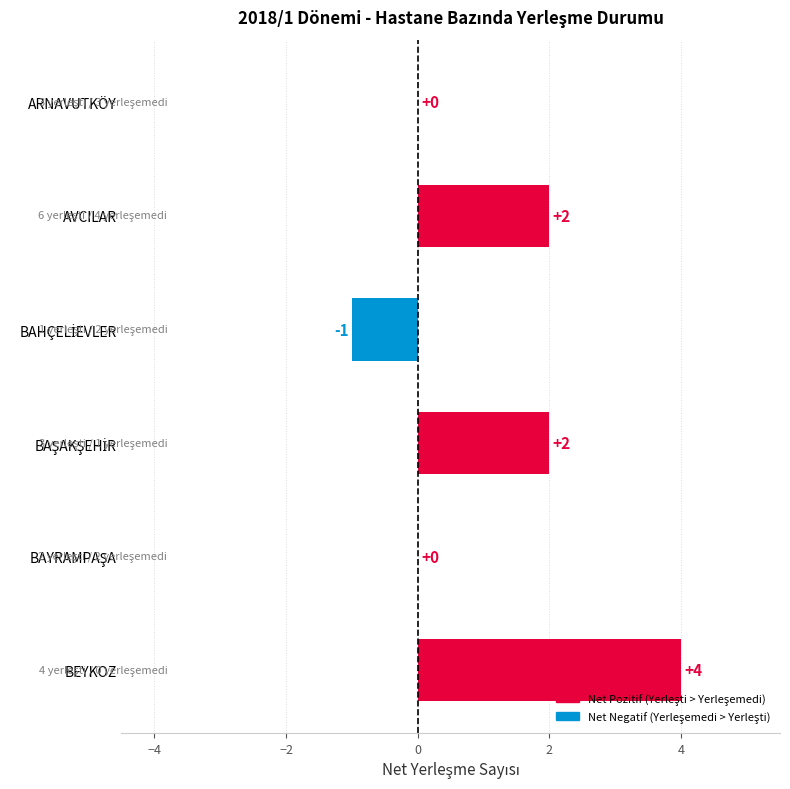

How many categories are shown in the chart?

6